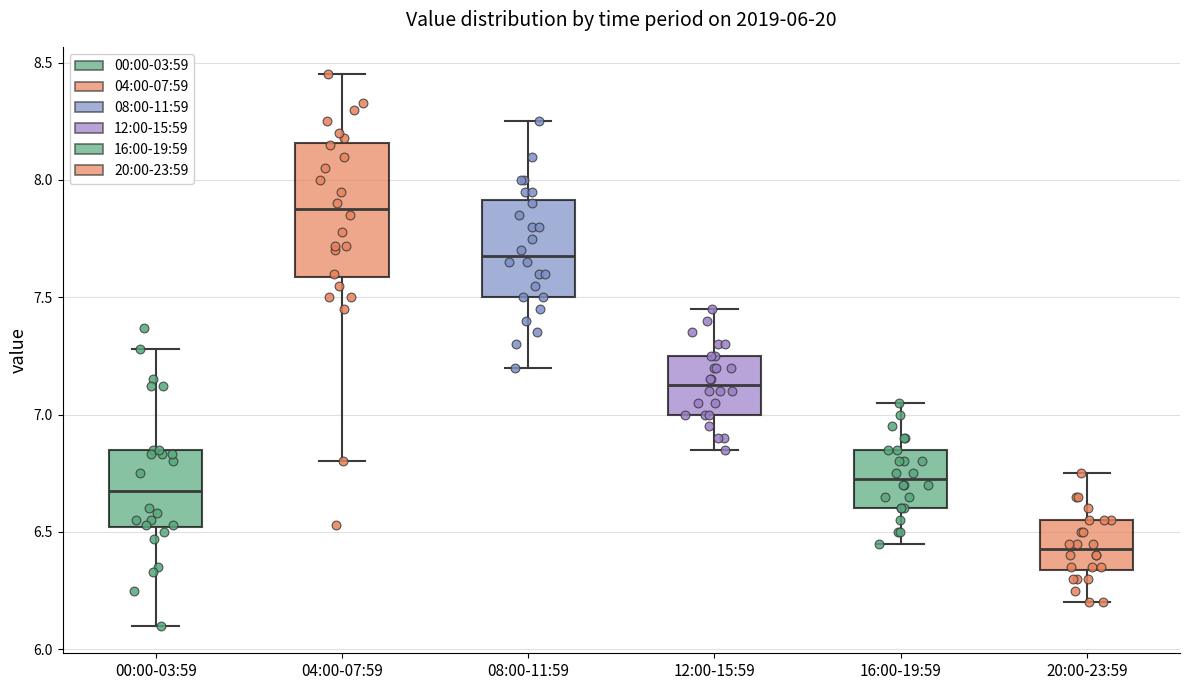

Which box has the highest median line?

04:00-07:59